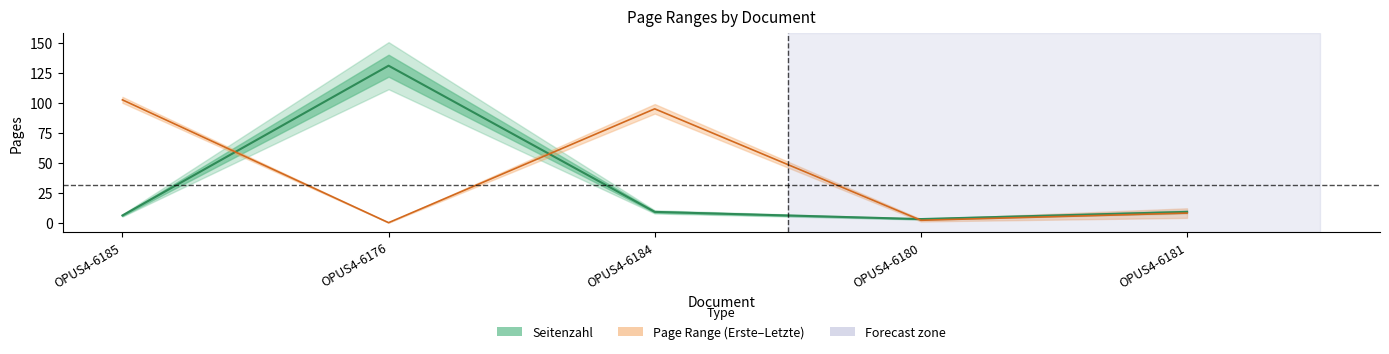

What is the difference between the maximum and minimum values in the Seitenzahl series?

128.0